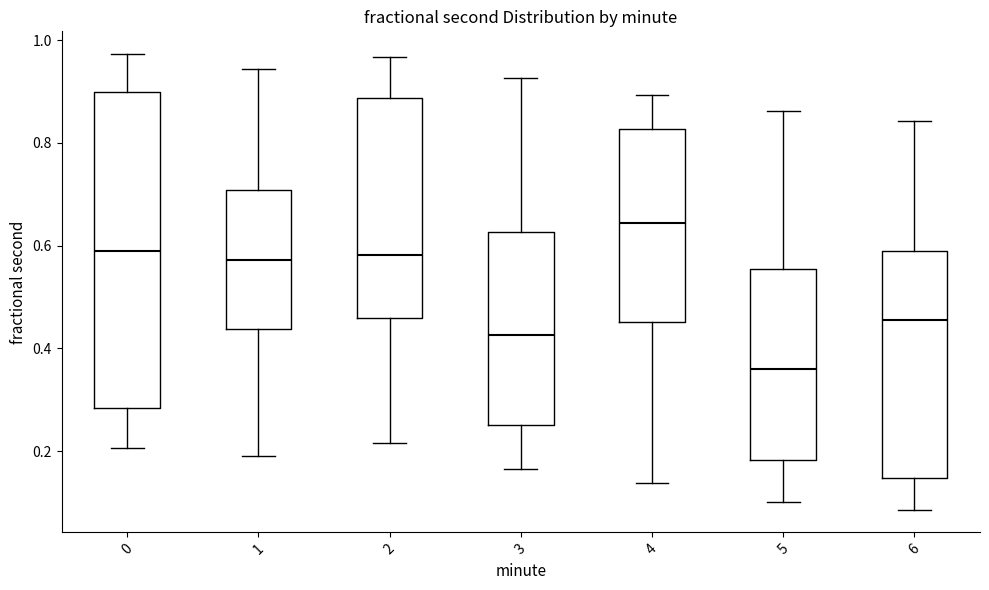

Where does the upper whisker of the box at x = 4 end on the y-axis? The values are not printed on the chart, so give them approximately, as read against the axis.

0.90